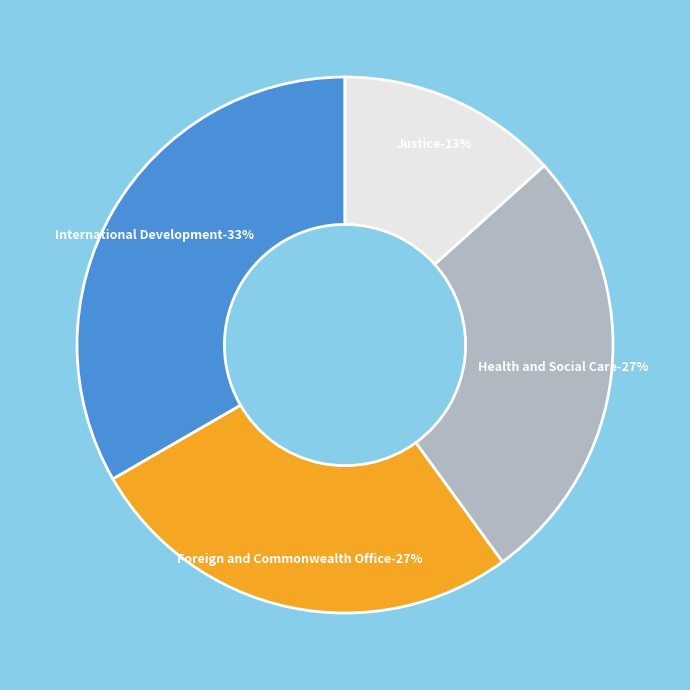

What percentage is the Health and Social Care slice, to the nearest percent?

27%